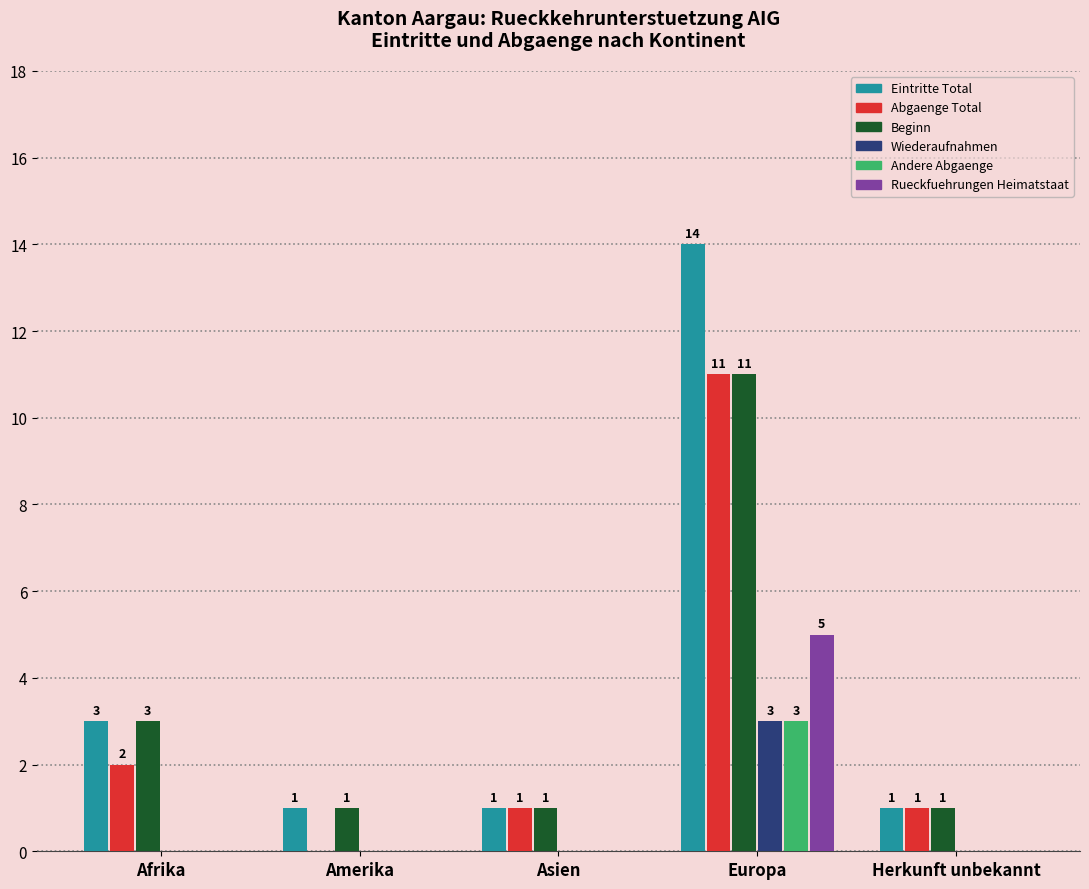

Is the value of Beginn at Afrika greater than the value of Wiederaufnahmen at Afrika?

Yes